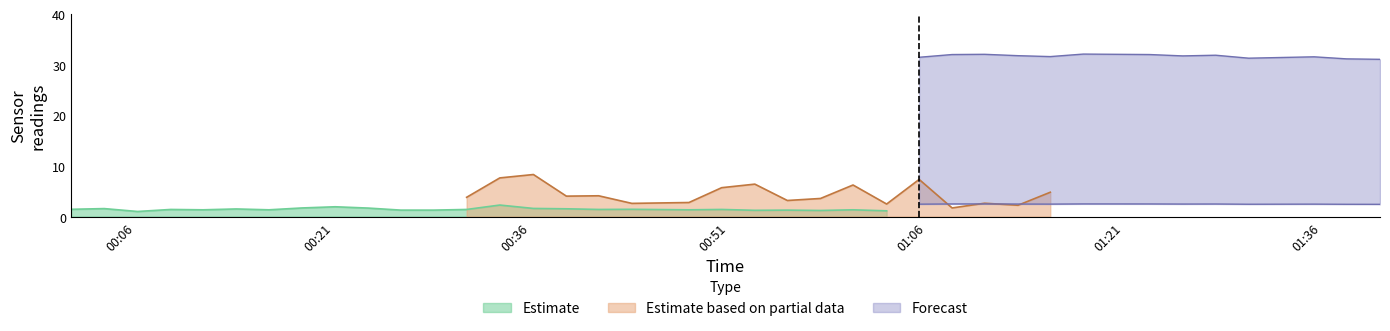

What is the difference between the highest and lowest values at 2024/04/10 00:43:39?

5.8